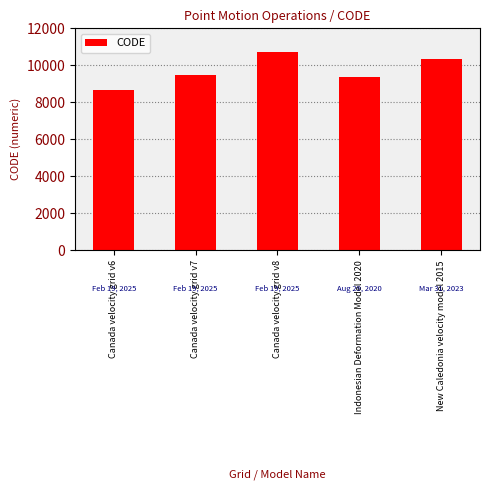

Between Indonesian Deformation Model 2020 and New Caledonia velocity model 2015, which is larger?

New Caledonia velocity model 2015